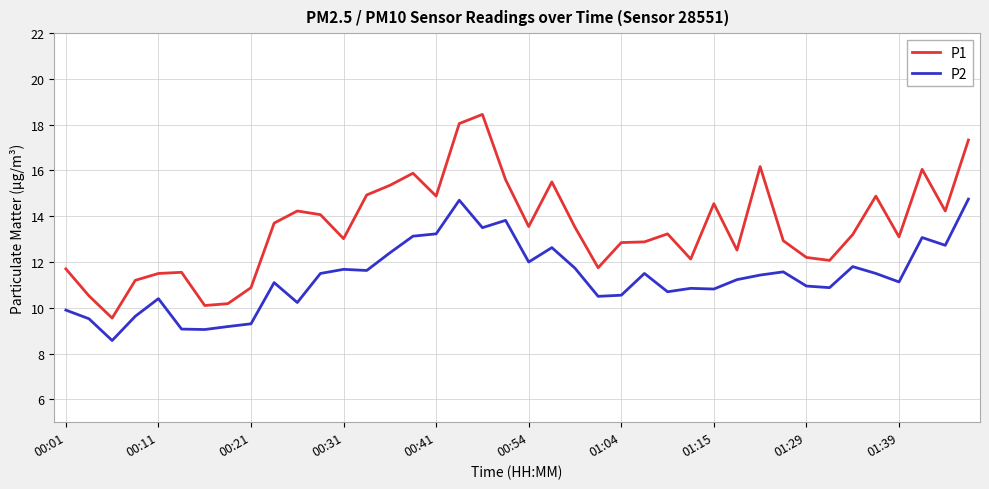

Which series has the largest total across all categories?

P1